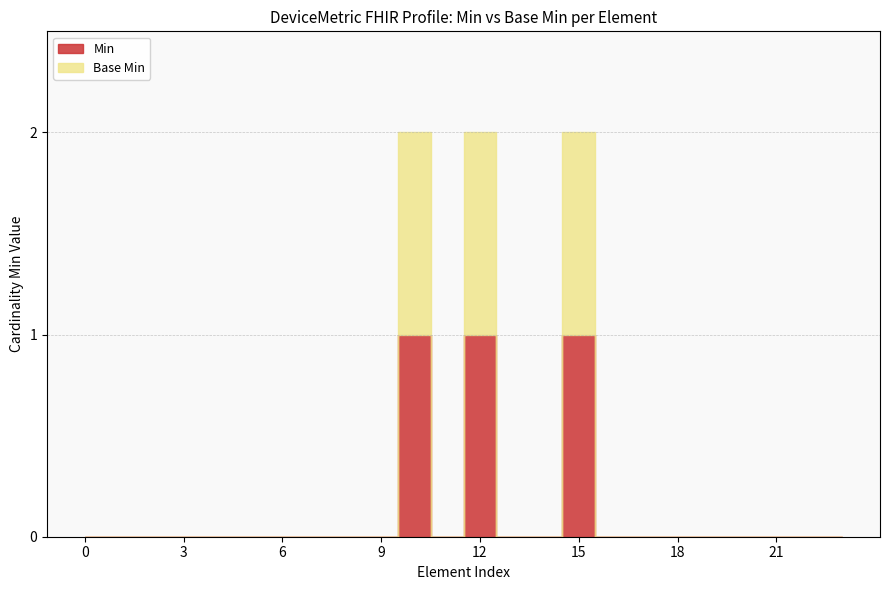

The value of Min at DeviceMetric.extension is -1. True or false?

False